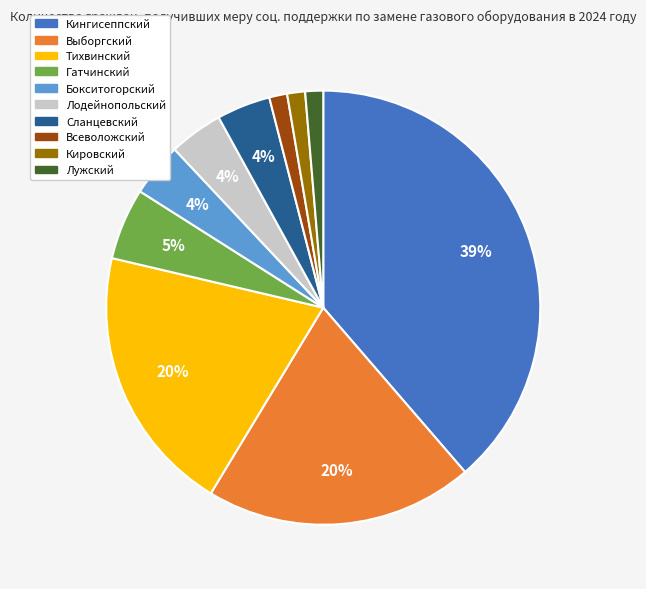

To the nearest percent, what is the difference between the Тихвинский and Кировский slice percentages?

19%